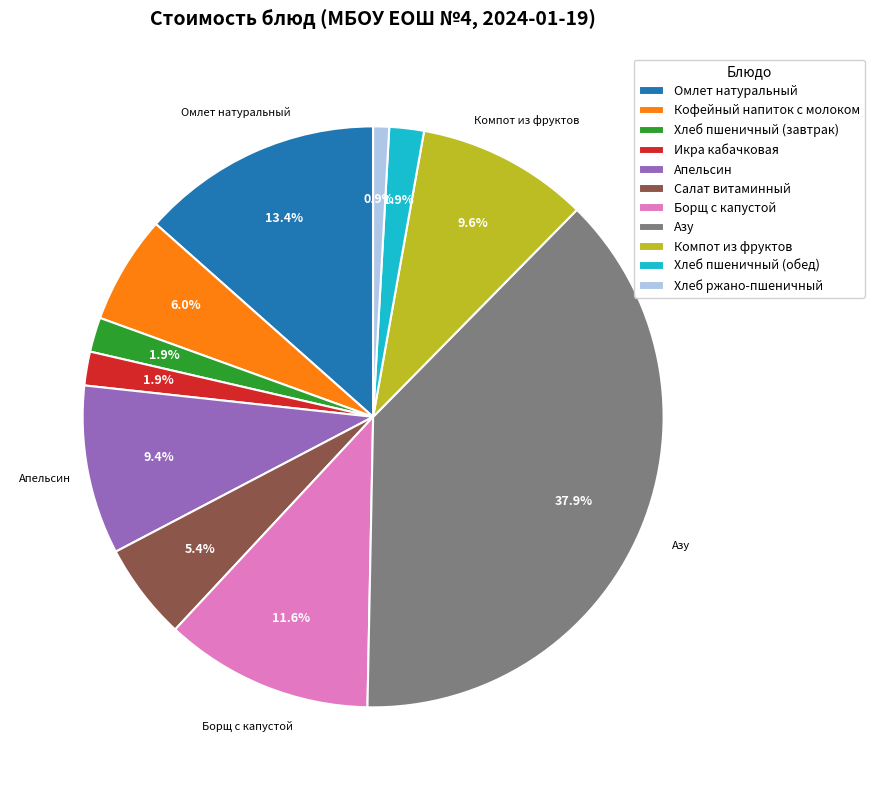

Do Хлеб ржано-пшеничный and Хлеб пшеничный (завтрак) together represent more than half of the pie?

No